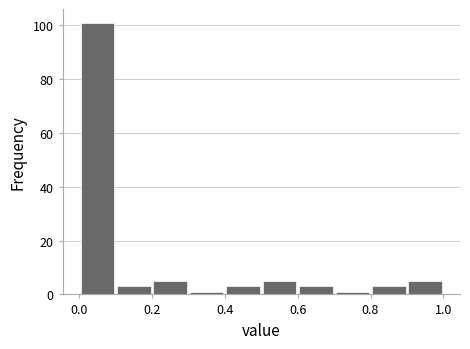

Reading left to right, list every bar in this chart as the range it spans on the x-axis followed by its height. The values are not printed on the chart, so give them approximately, as read against the axis.

0.0 to 0.1: 102
0.1 to 0.2: 4
0.2 to 0.3: 6
0.3 to 0.4: under 2
0.4 to 0.5: 4
0.5 to 0.6: 6
0.6 to 0.7: 4
0.7 to 0.8: under 2
0.8 to 0.9: 4
0.9 to 1.0: 6